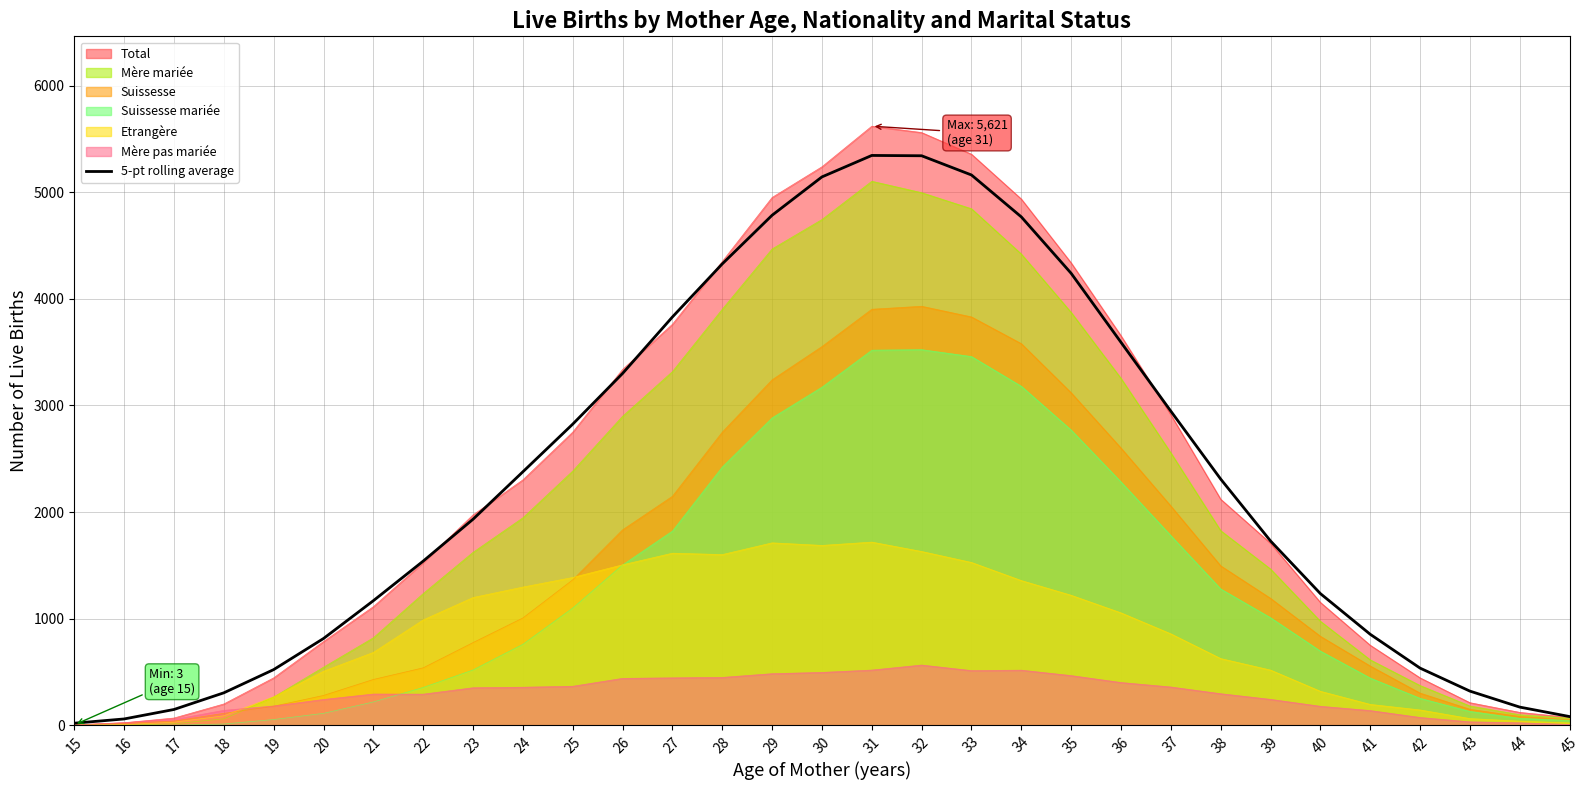

At which label is the value closest to 2682?

25